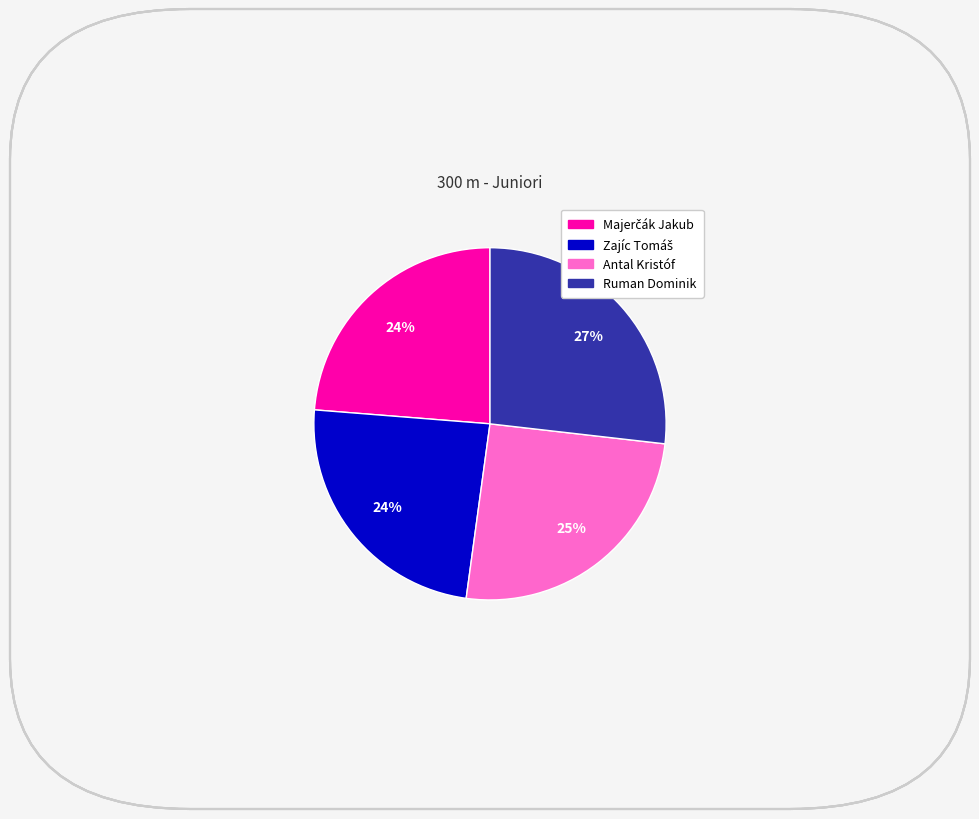

Does Antal Kristóf represent more than half of the total?

No